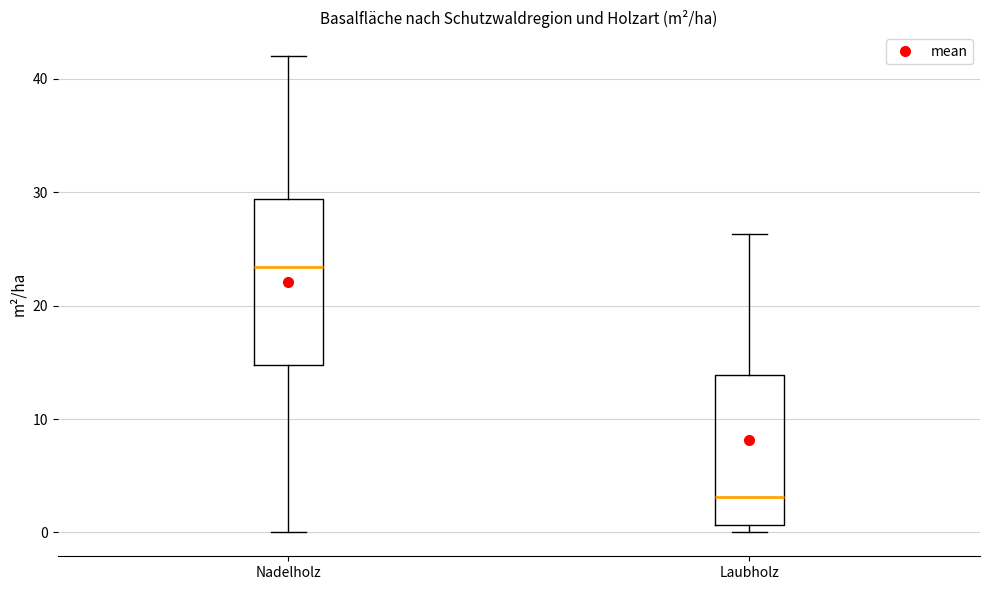

Reading left to right, read every box against the y-axis: the position of its median line, the range the box covers, and the ends of its whiskers. The values are not printed on the chart, so give them approximately, as read against the axis.

Nadelholz: median 23, box 15 to 29, whiskers 0 to 42
Laubholz: median 3, box 1 to 14, whiskers 0 to 26